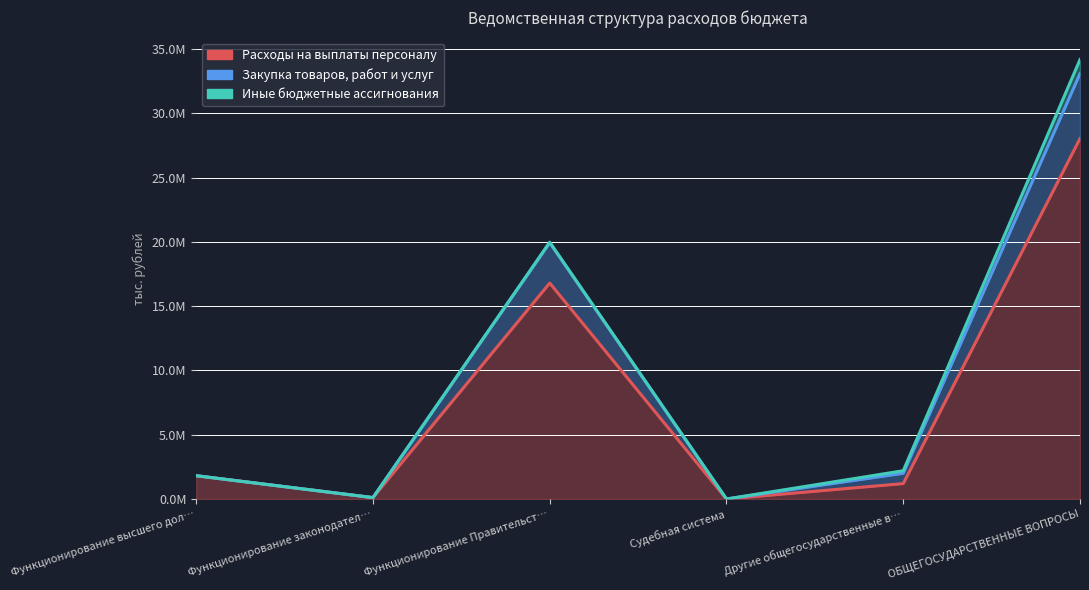

What position from the left is Судебная система?

4